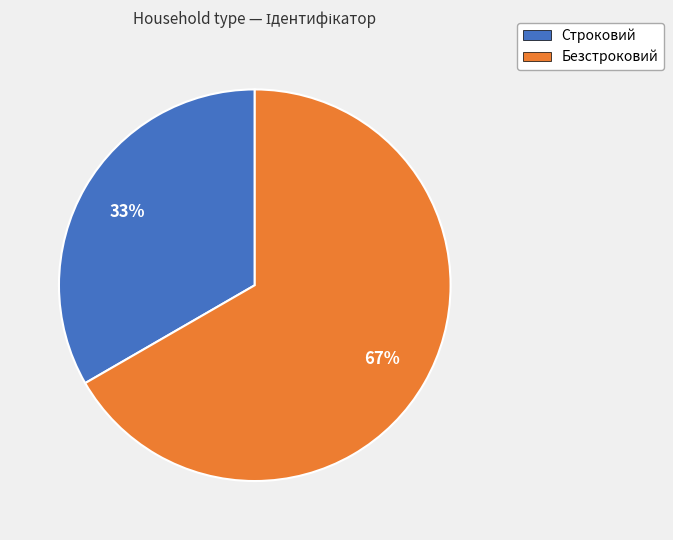

What percentage is the Безстроковий slice, to the nearest percent?

67%